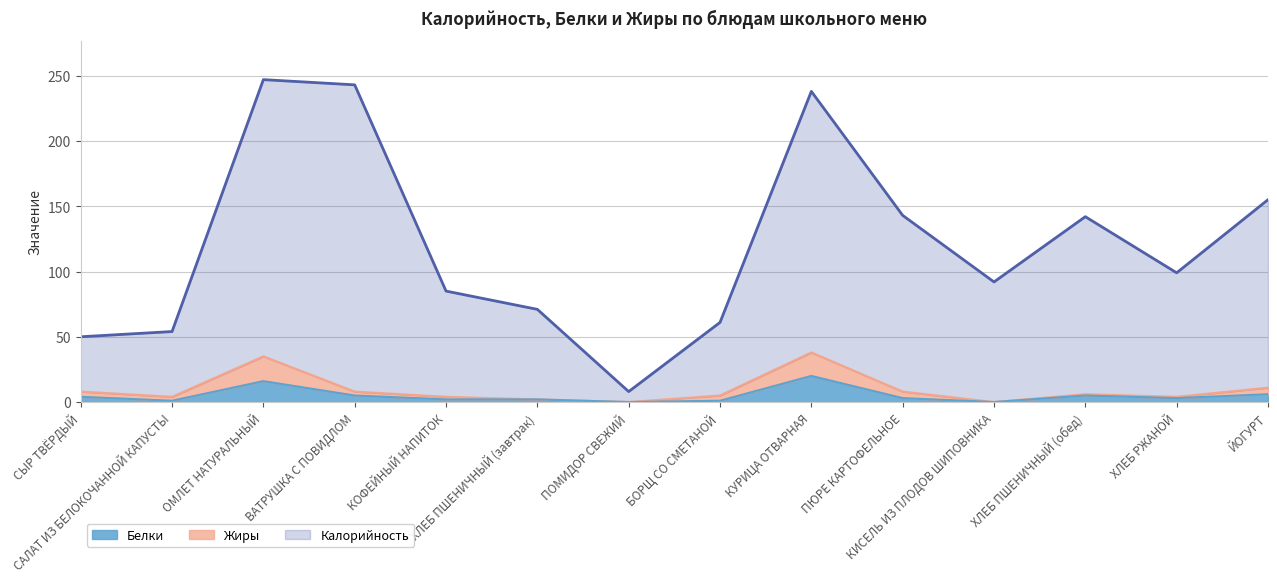

True or false: Белки (линия) and Калорийность (линия) intersect in this chart.

False